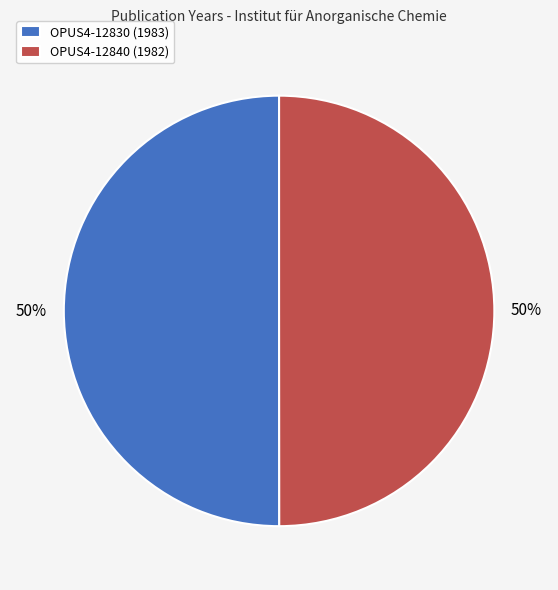

To the nearest percent, what portion does OPUS4-12840 (1982) represent?

50%